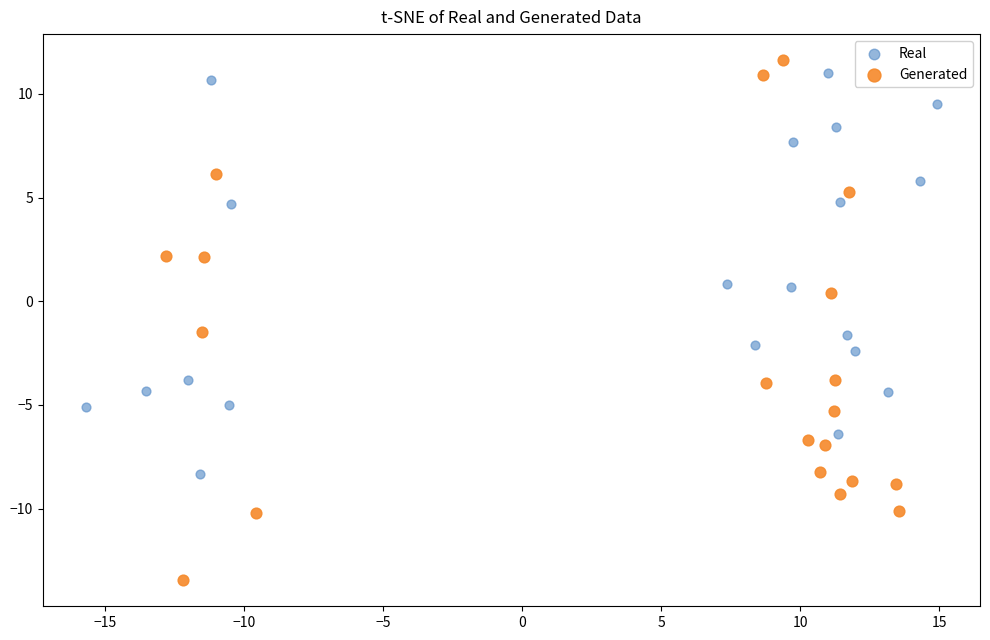

Which series reaches the minimum Y coordinate?

Generated